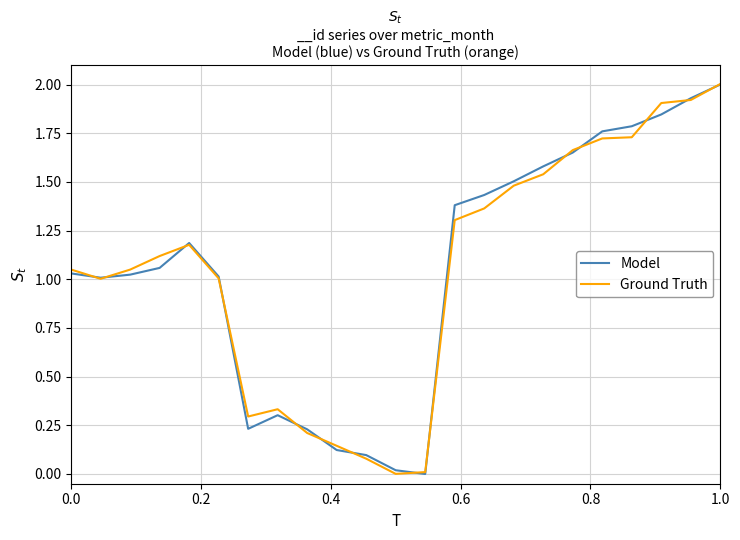

What is the maximum value for Ground Truth?

2.0